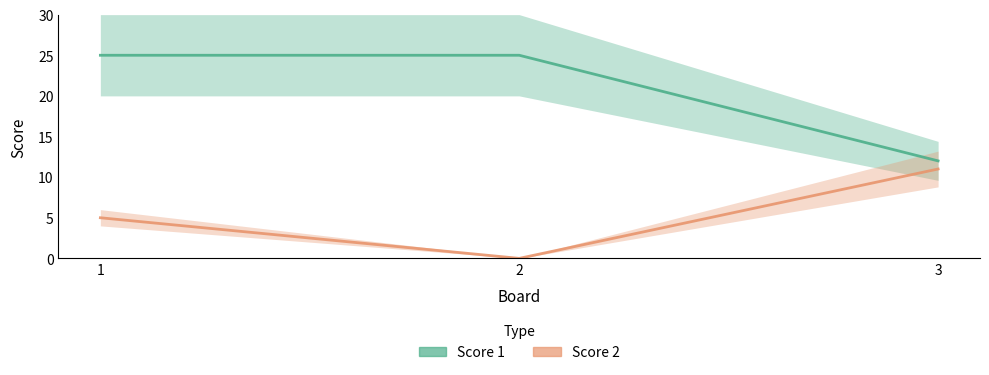

What is the sum of the Score 2 values at 3 and 1?

16